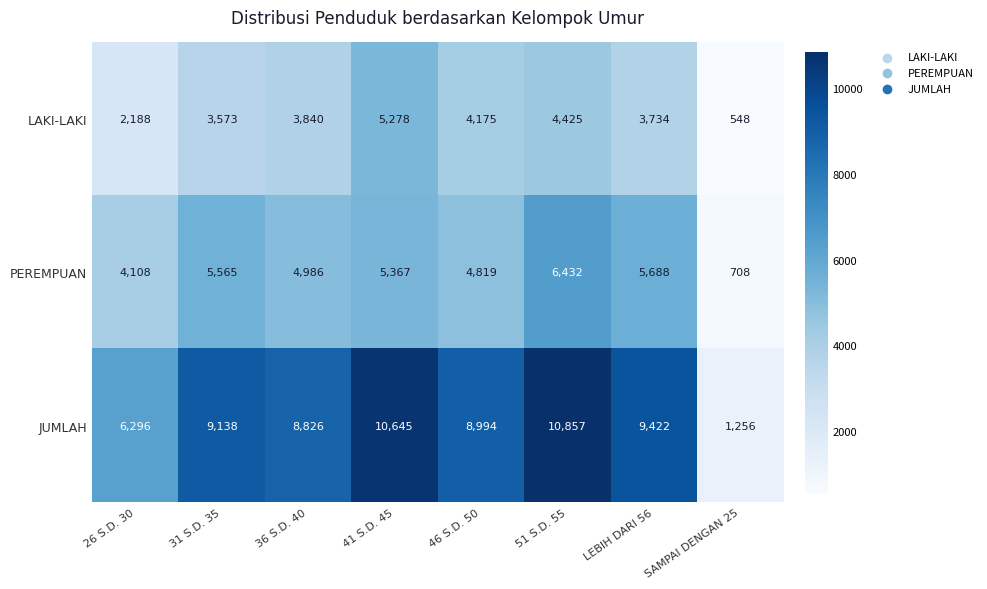

List the series in order of their peak value, highest first.

JUMLAH, PEREMPUAN, LAKI-LAKI